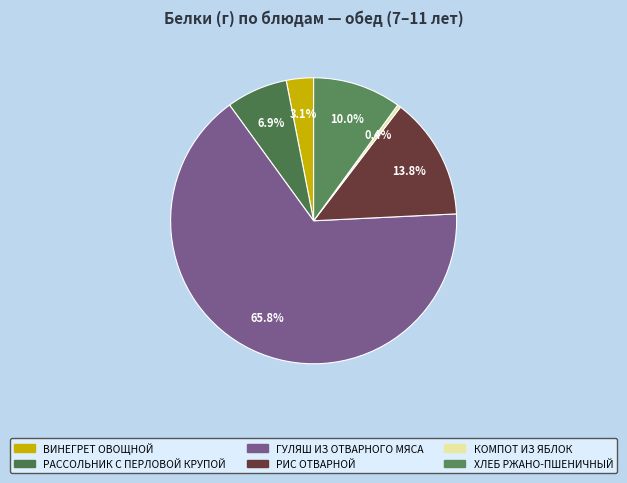

True or false: КОМПОТ ИЗ ЯБЛОК accounts for 0% of the total.

True